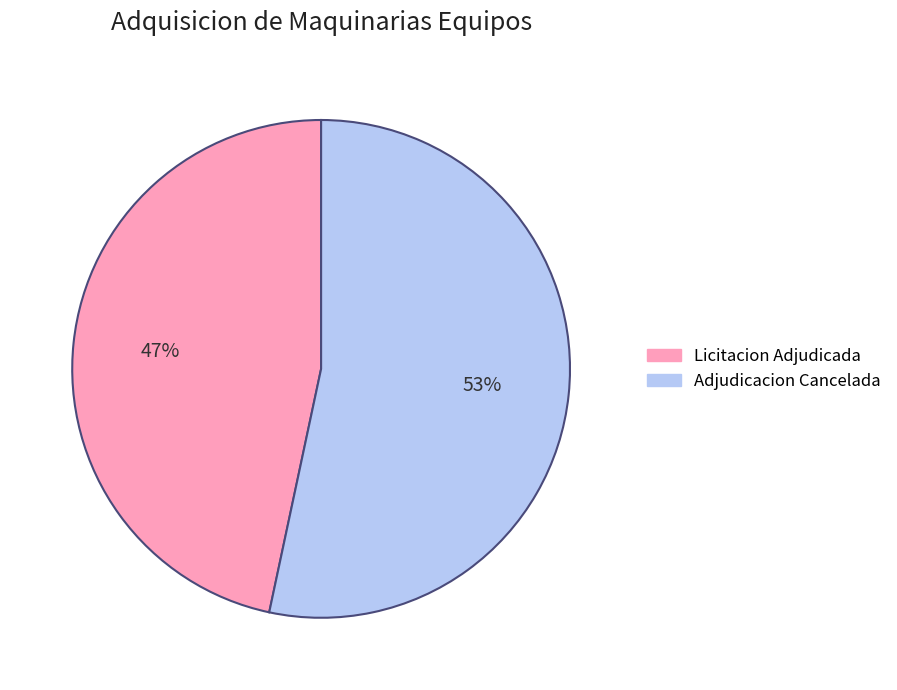

What is the ratio of the value at Adjudicacion Cancelada to the value at Licitacion Adjudicada?

1.1